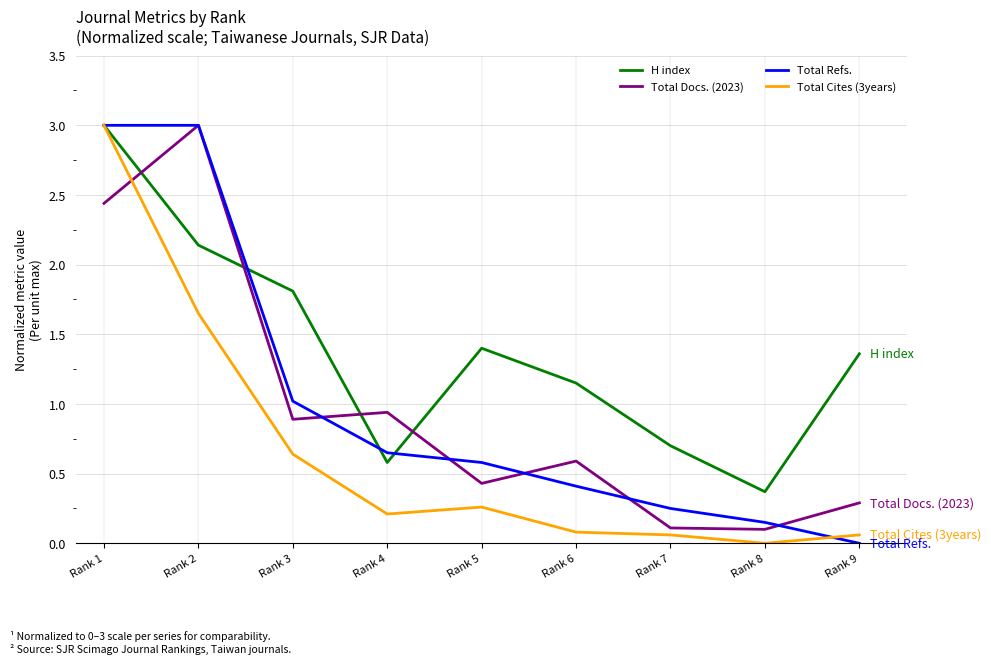

Is the value of Total Refs. at Rank 9 greater than the value of Total Cites (3years) at Rank 9?

No